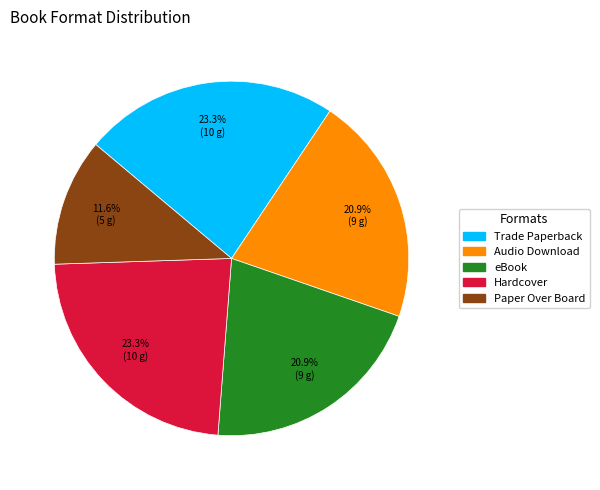

To the nearest percent, what is the difference between the Trade Paperback and eBook slice percentages?

2%